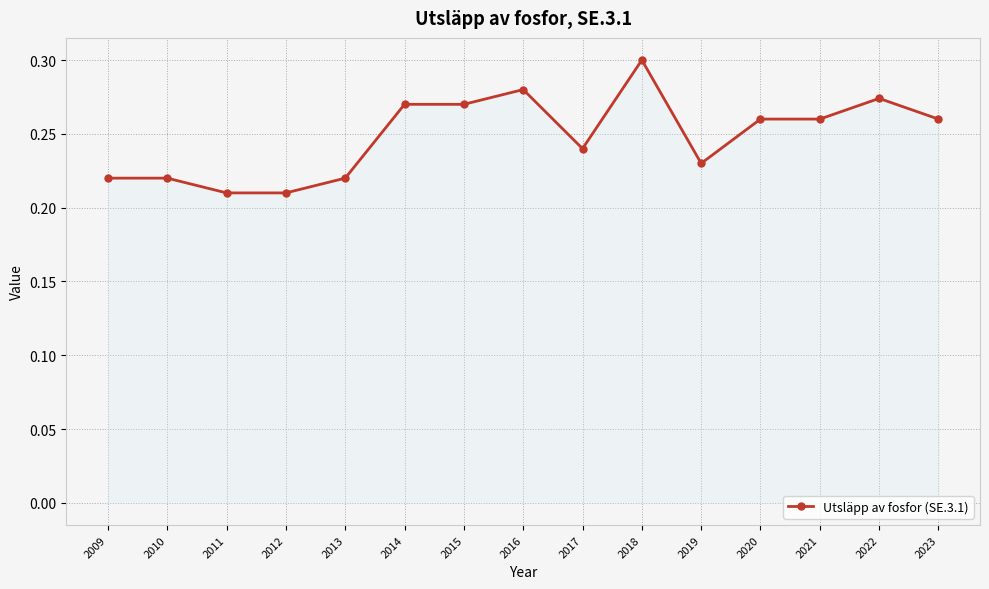

What is the difference between the maximum and second lowest values?

0.1